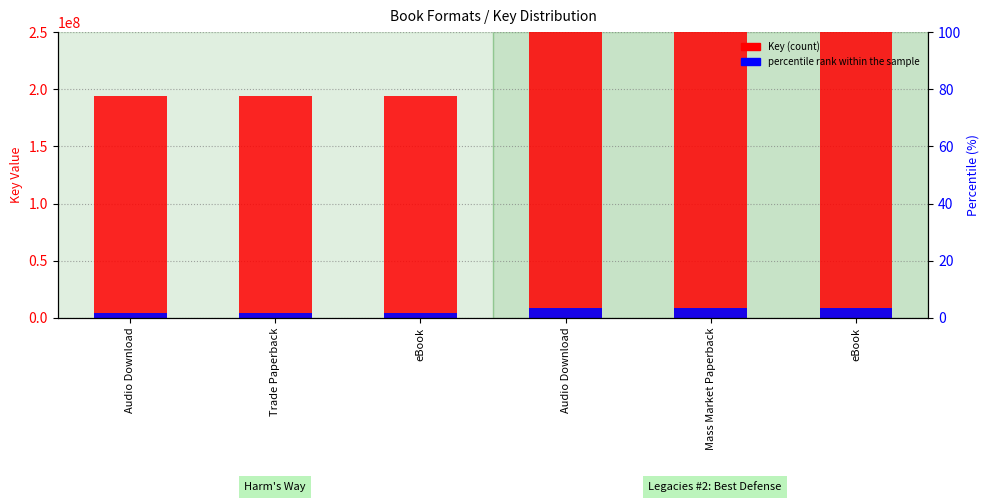

What value does the Key (count) series have at Audio Download?

194011989.0